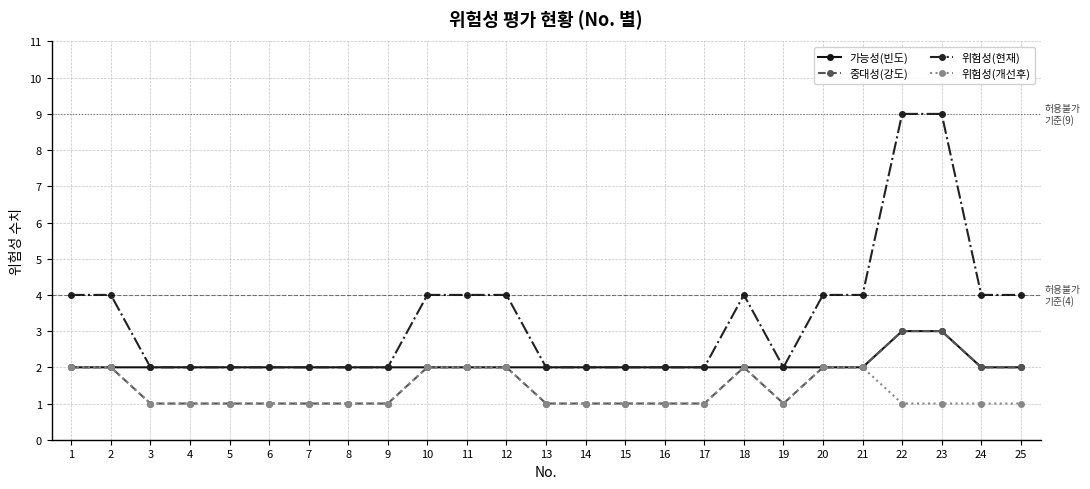

Between 5 and 22, which series saw the biggest shift?

위험성(현재)